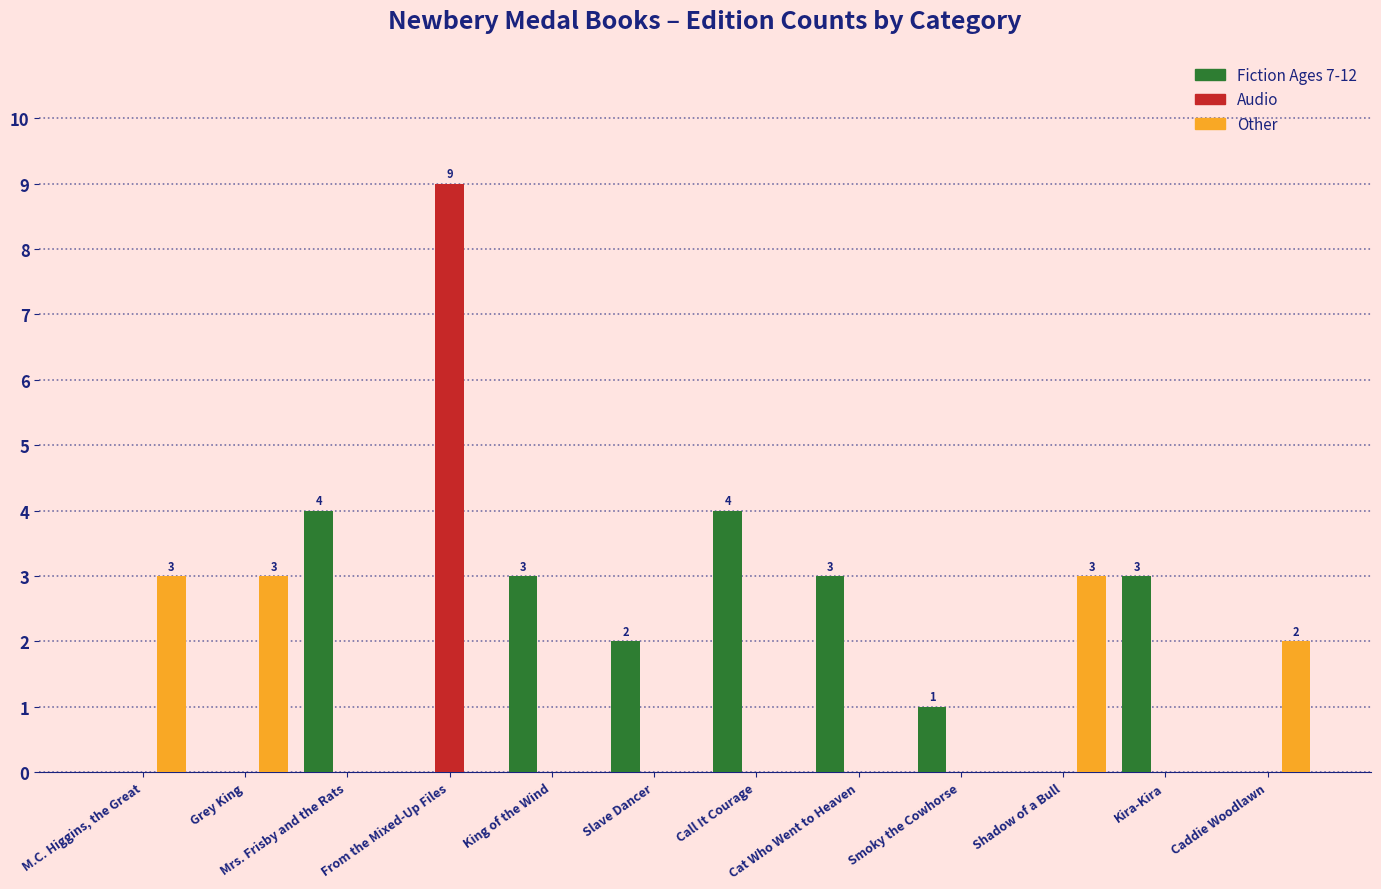

The Fiction Ages 7-12 series shows 0 at Shadow of a Bull. True or false?

True